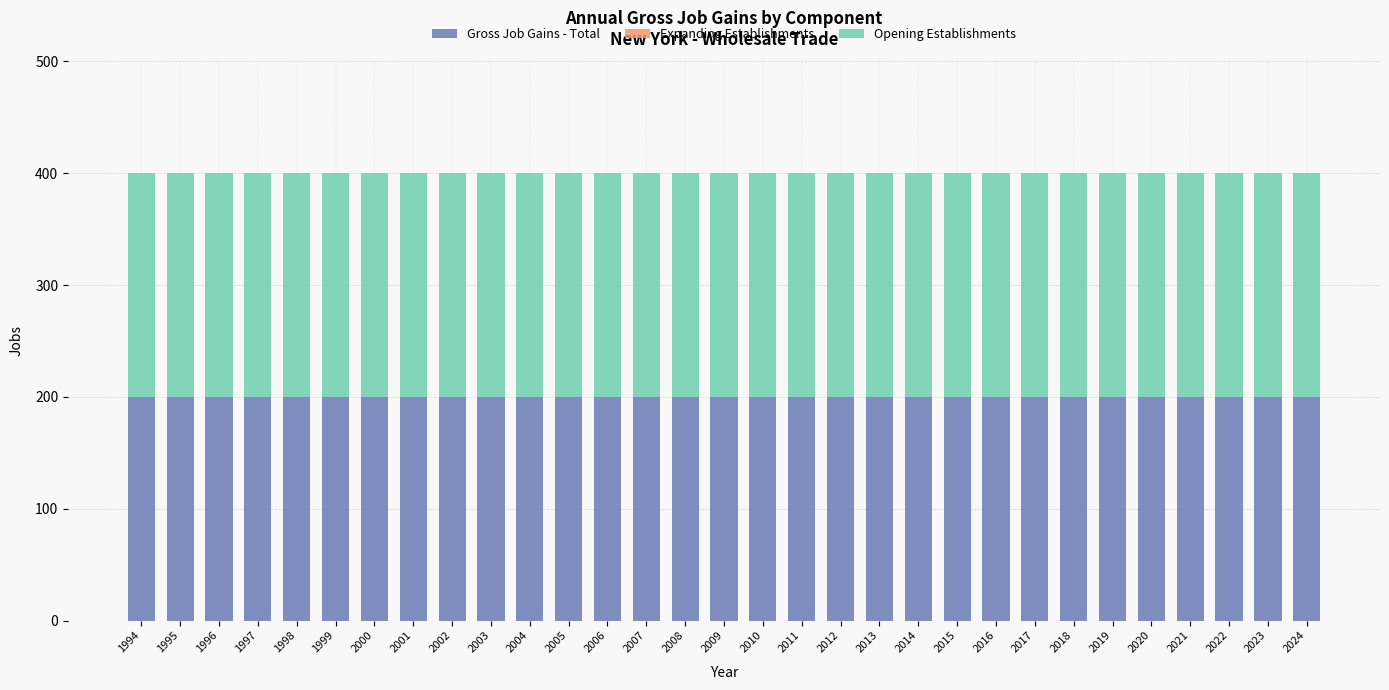

How many bars are there in total?

93